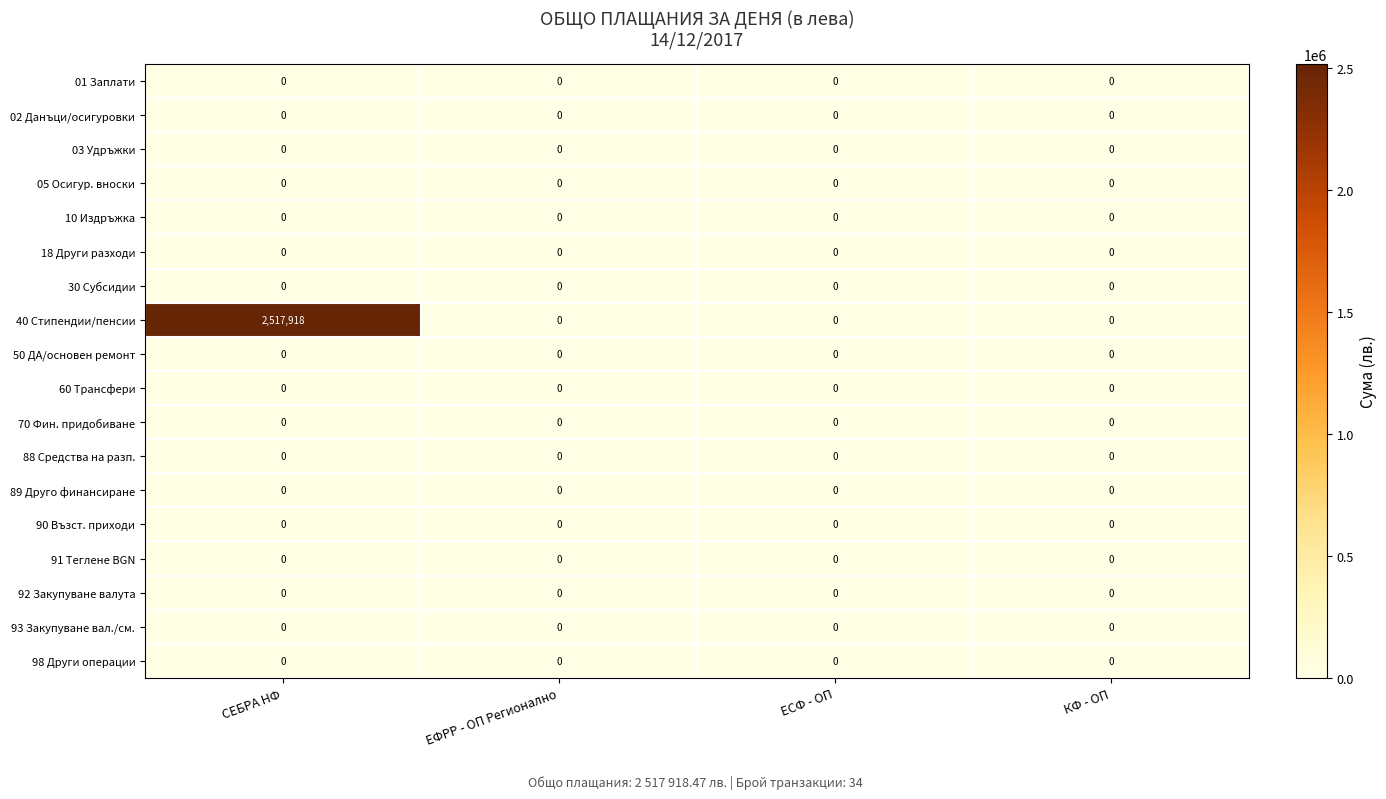

Which series has the widest spread of values?

40 Стипендии/пенсии